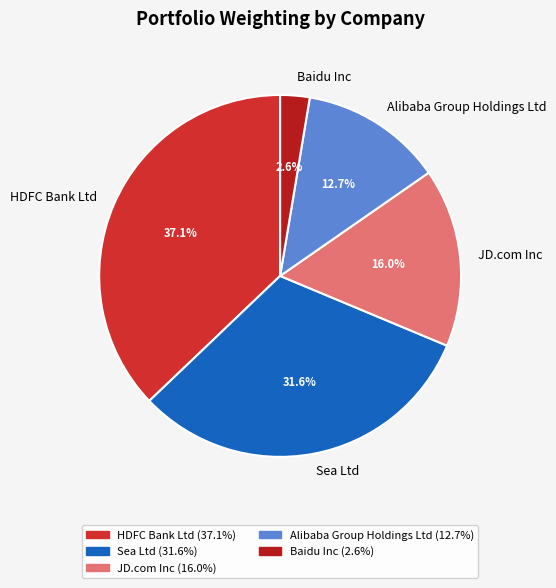

How many slices are in this pie chart?

5